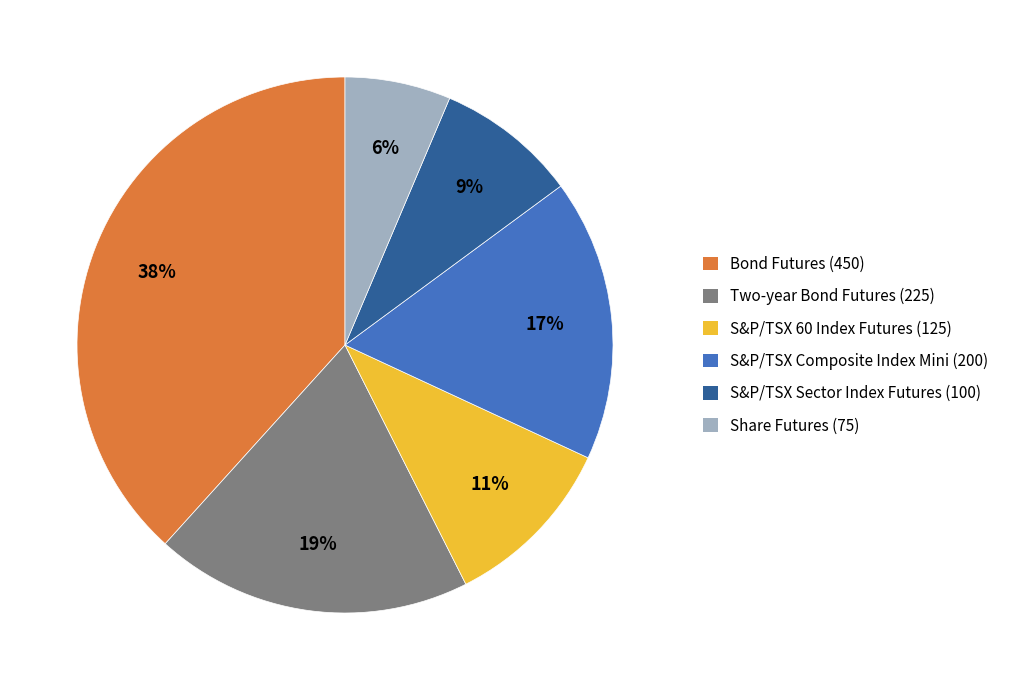

To the nearest percent, what is the average slice percentage?

17%